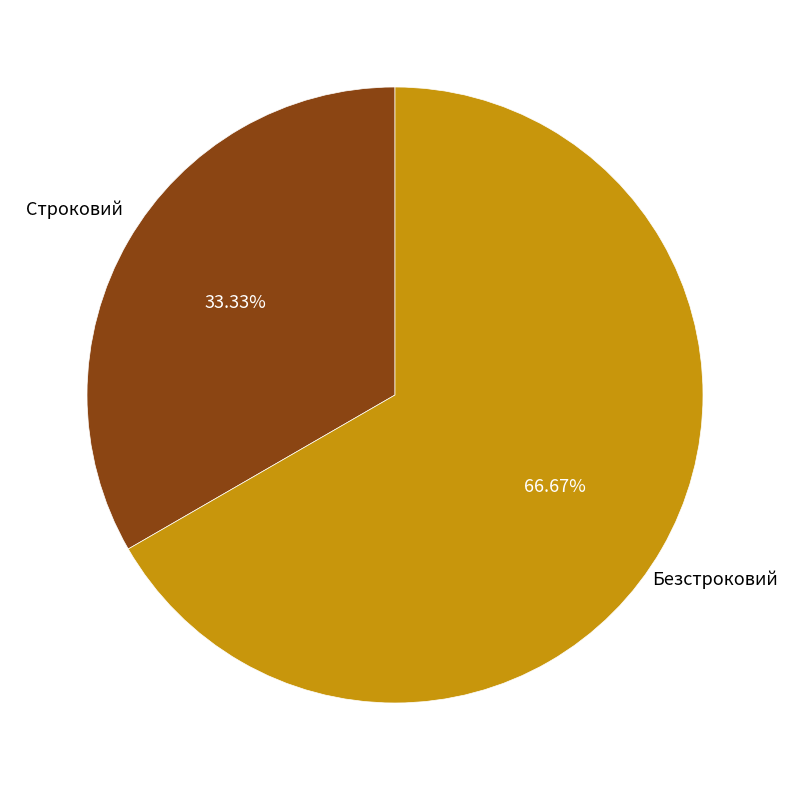

Is there any slice that represents more than half of the pie?

Yes